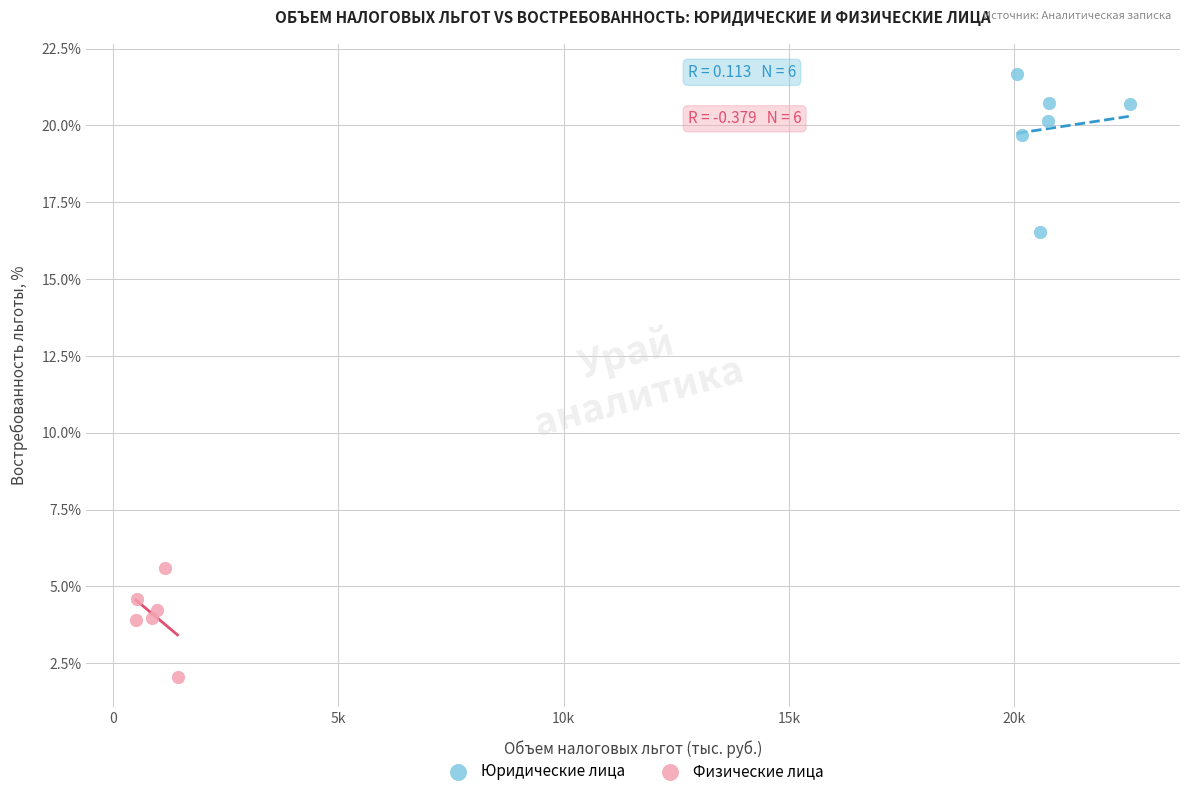

Which series has the widest spread of Y values?

Юридические лица